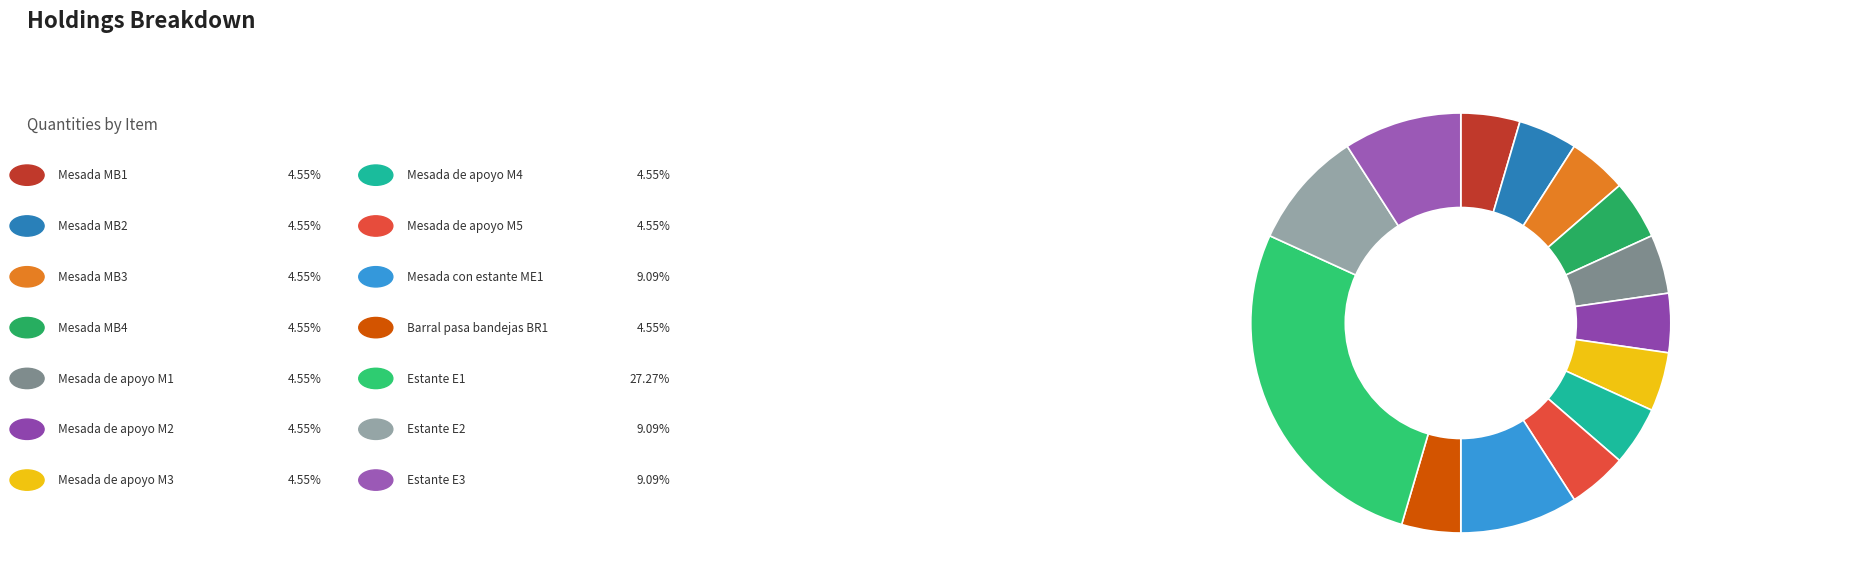

What is the smallest slice in the pie chart?

Mesada MB1